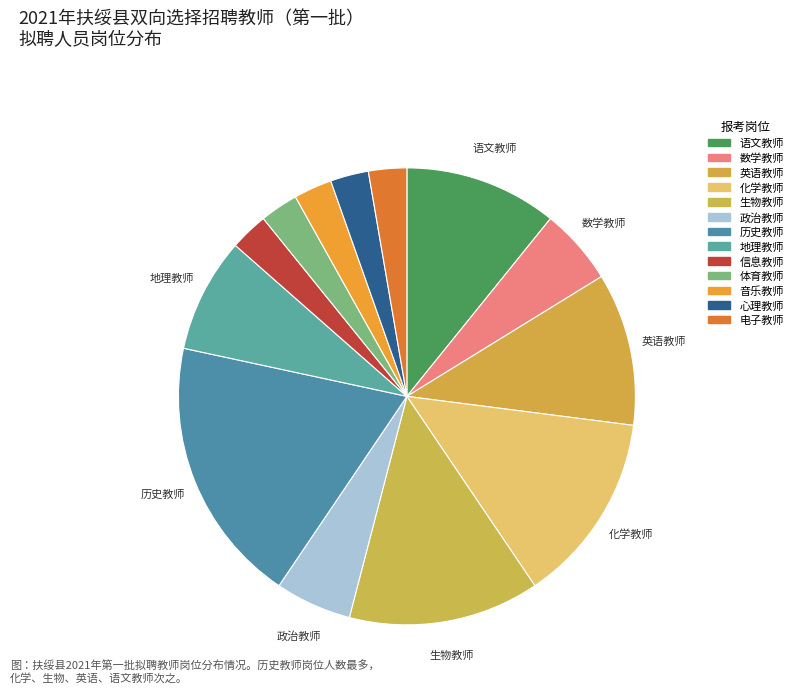

To the nearest percent, what percentage of the pie is 电子教师?

3%